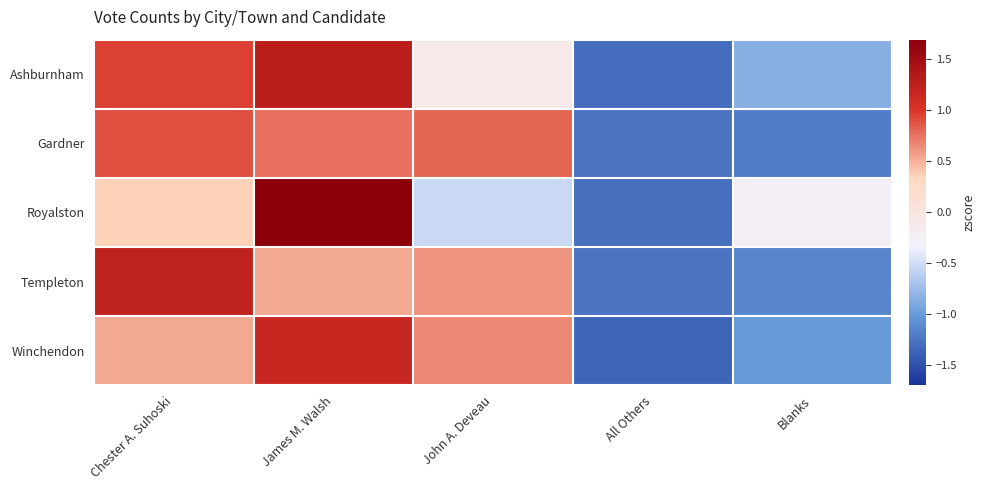

Count the number of categories in the chart.

5